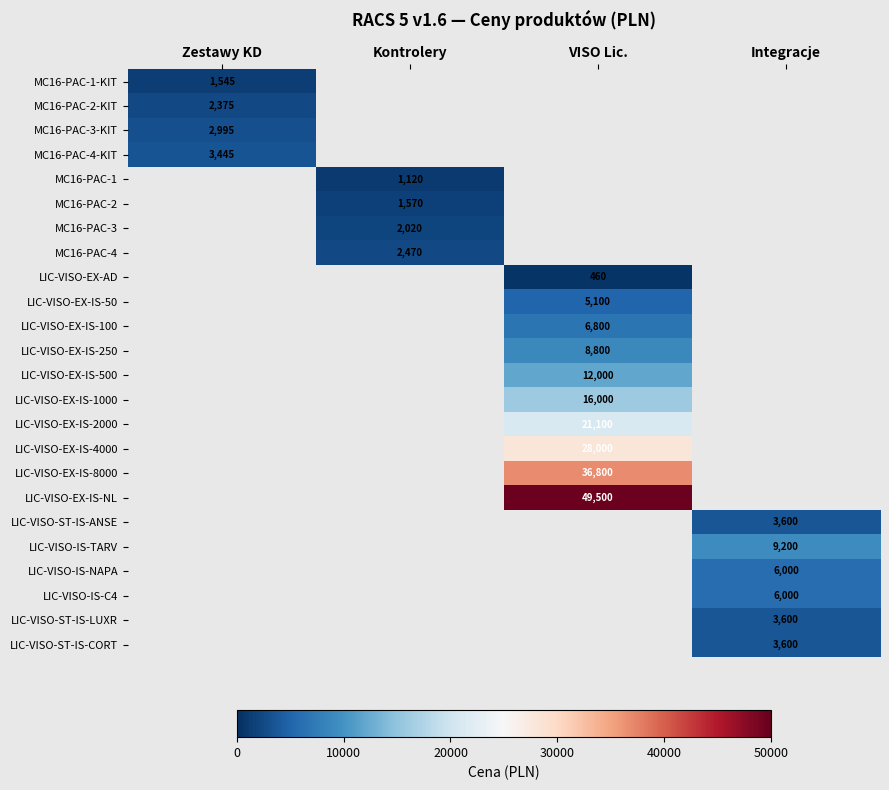

Is it true that MC16-PAC-2-KIT equals 2375 at Zestawy KD?

True